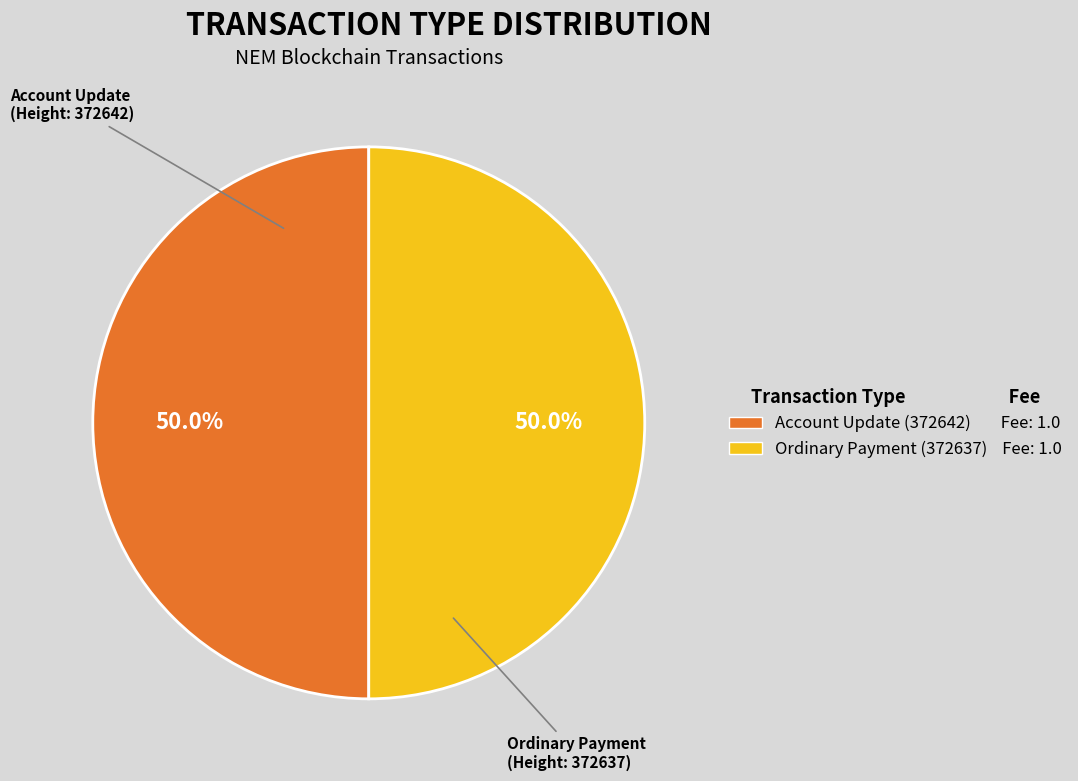

Approximately how many times larger is the value at Account Update (372642) compared to Ordinary Payment (372637)?

1.0